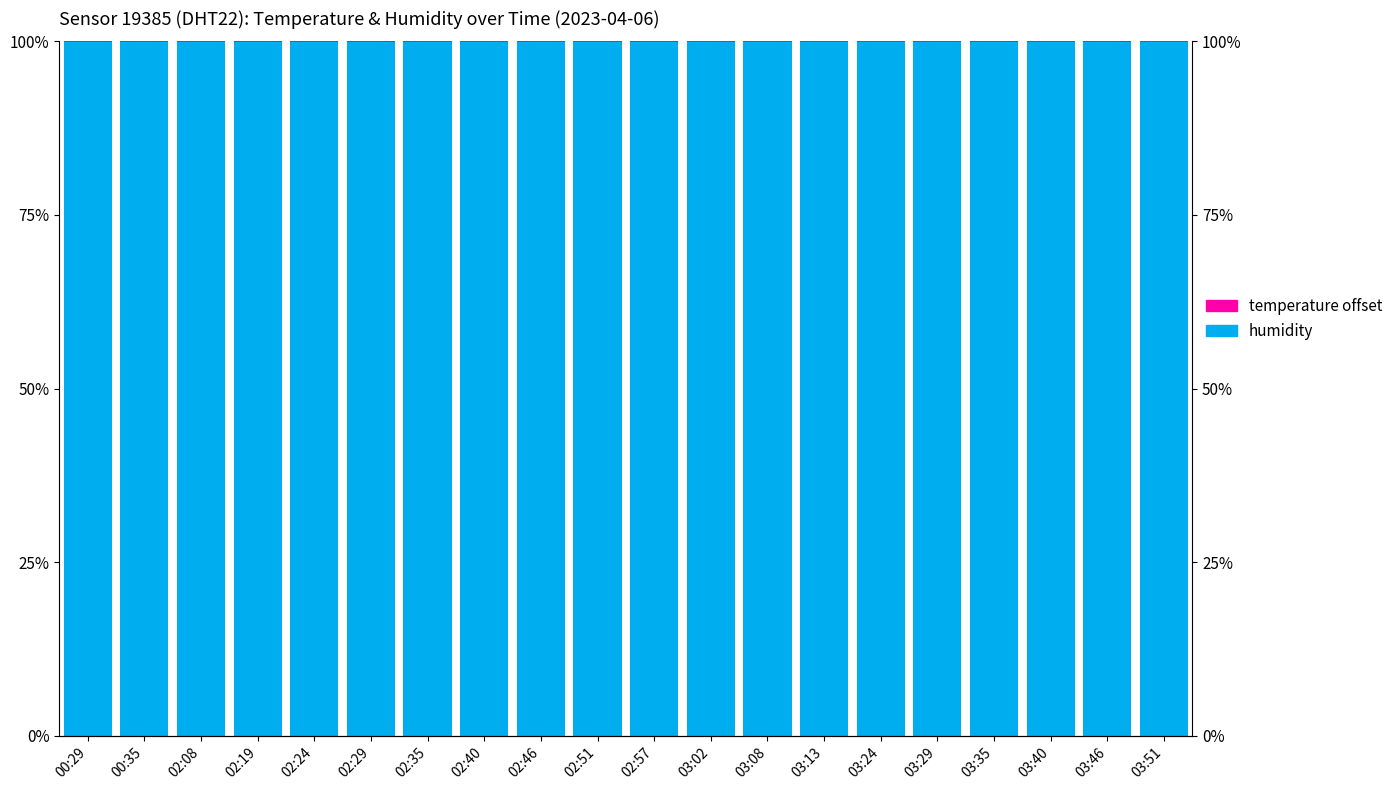

How many series are shown in this chart?

2